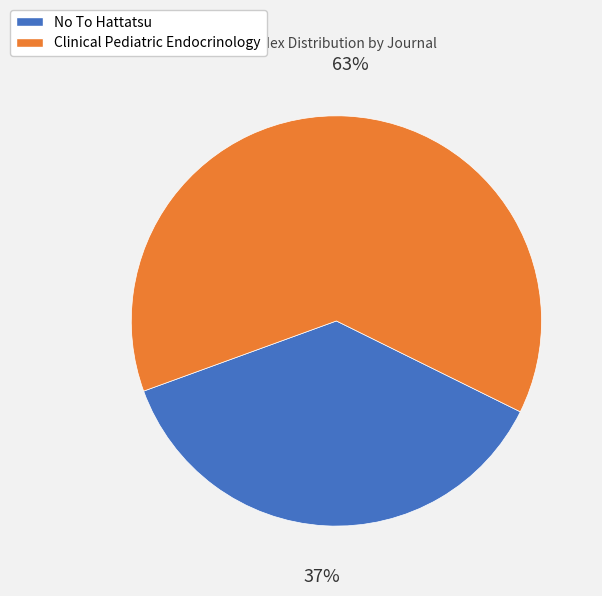

To the nearest percent, what is the difference between the Clinical Pediatric Endocrinology and No To Hattatsu slice percentages?

26%